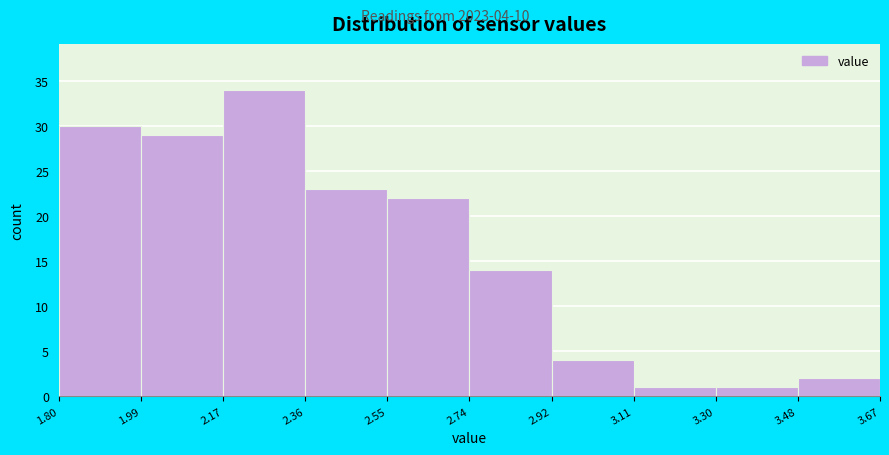

Over which range of the x-axis is the bar tallest?

2.17 to 2.36